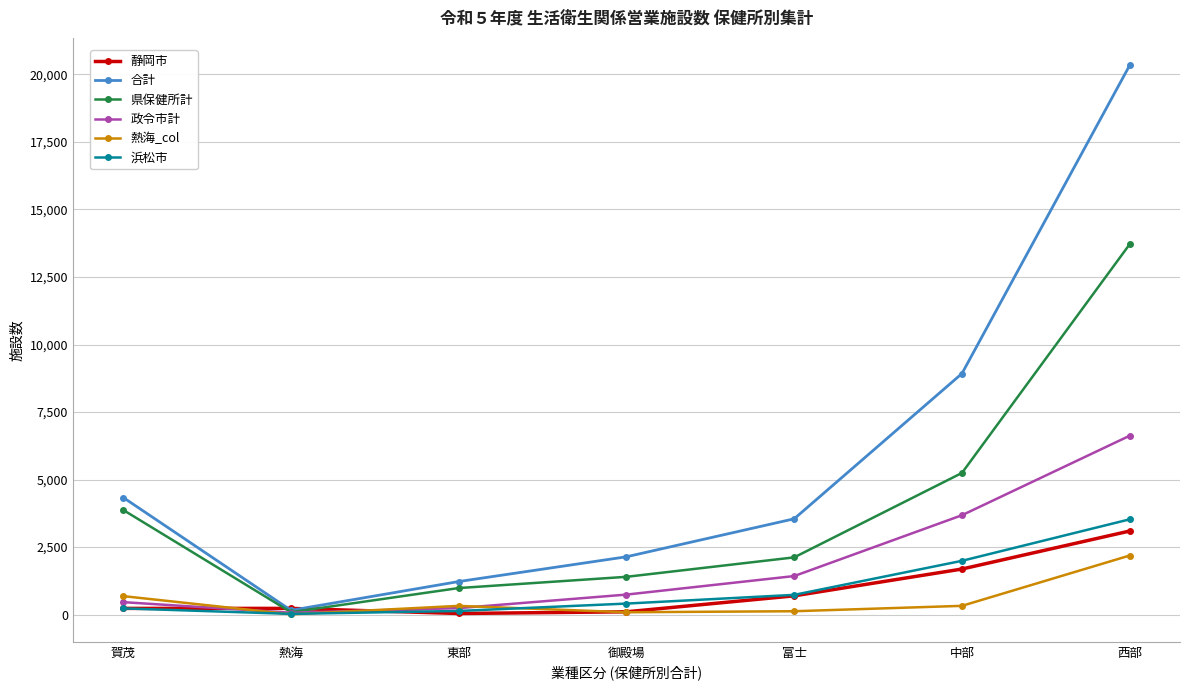

What is the highest value of the 県保健所計 series?

13713